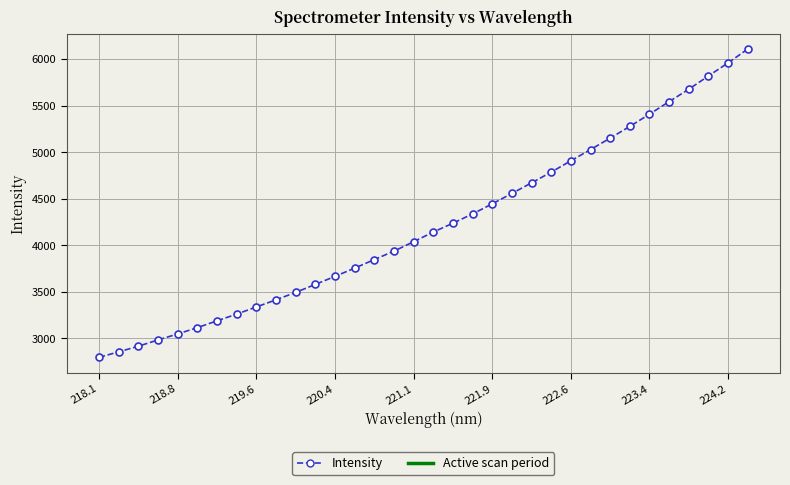

What is the smallest value displayed?

2794.1